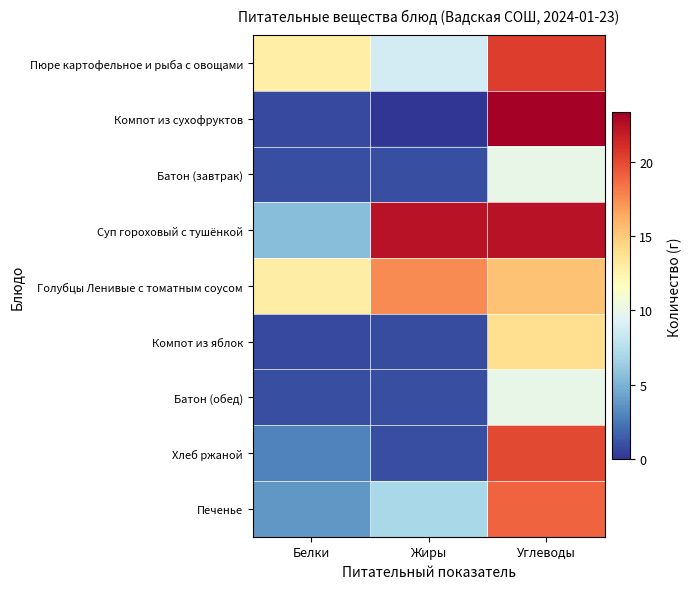

What is the maximum value shown in the chart?

23.3